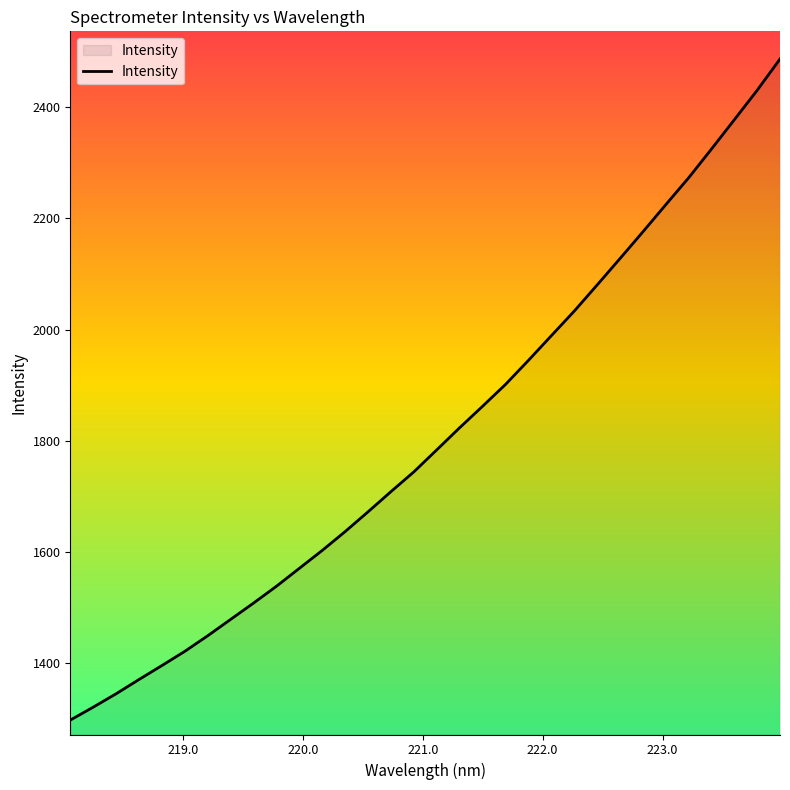

What is the minimum value shown in the chart?

1297.5